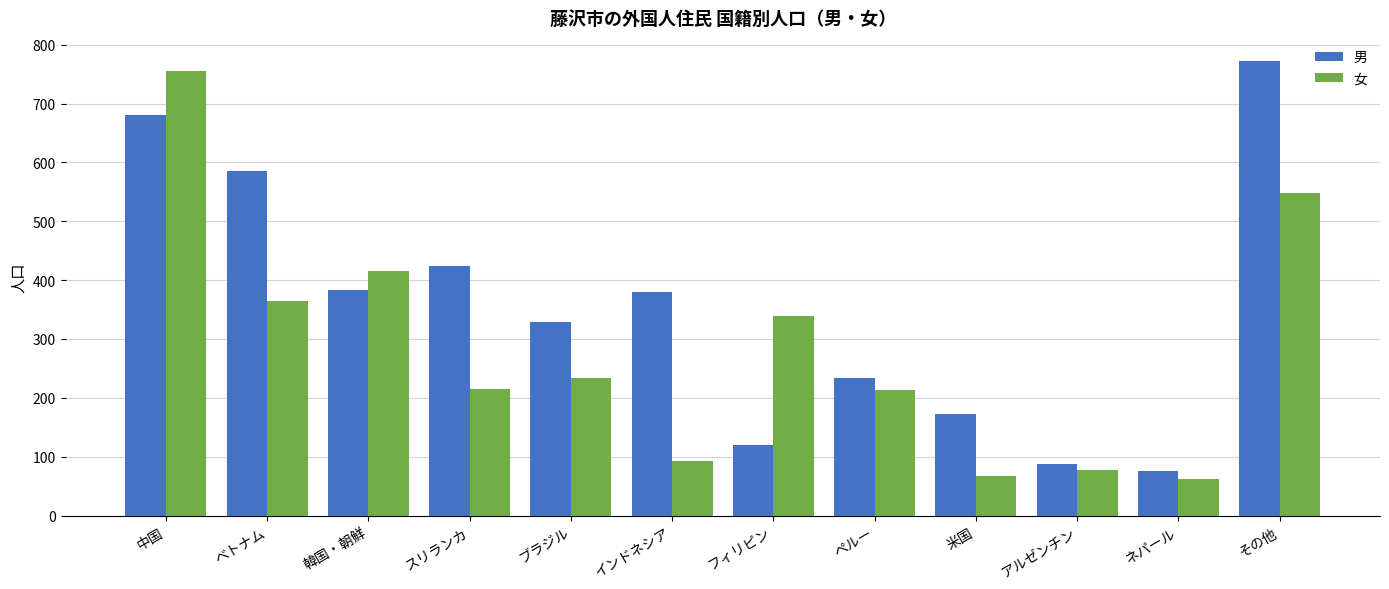

Is it true that 女 equals 92 at インドネシア?

True